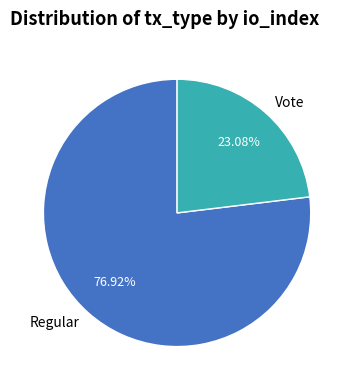

Which category has the smallest portion of the pie?

Vote